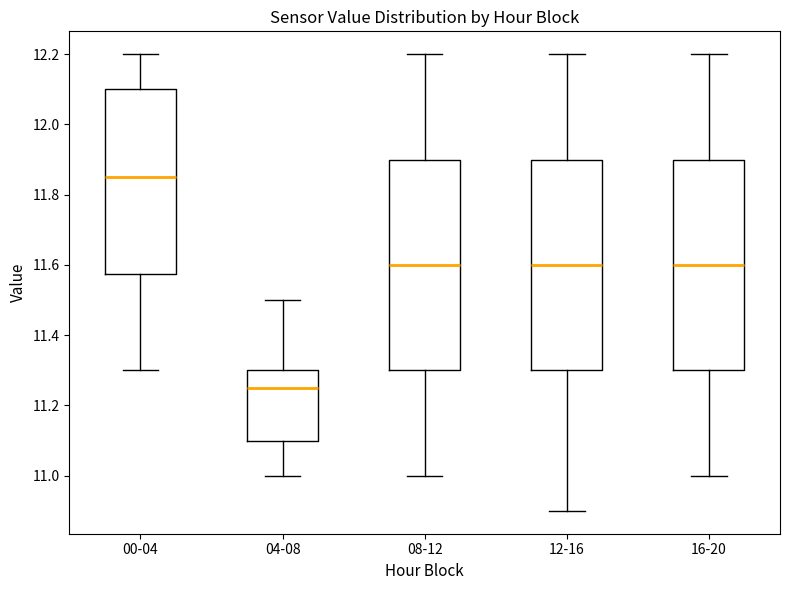

Which box's median line is the lowest?

04-08